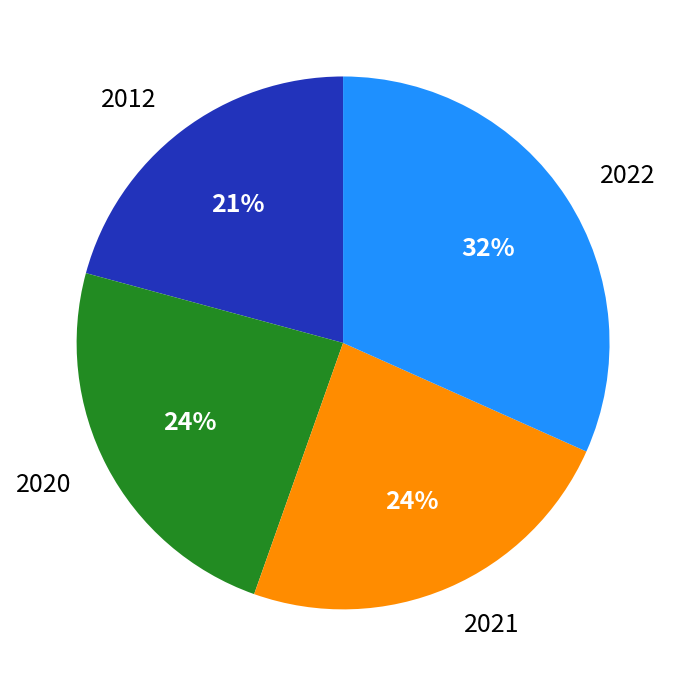

To the nearest percent, what is the combined percentage of 2020 and 2021?

48%